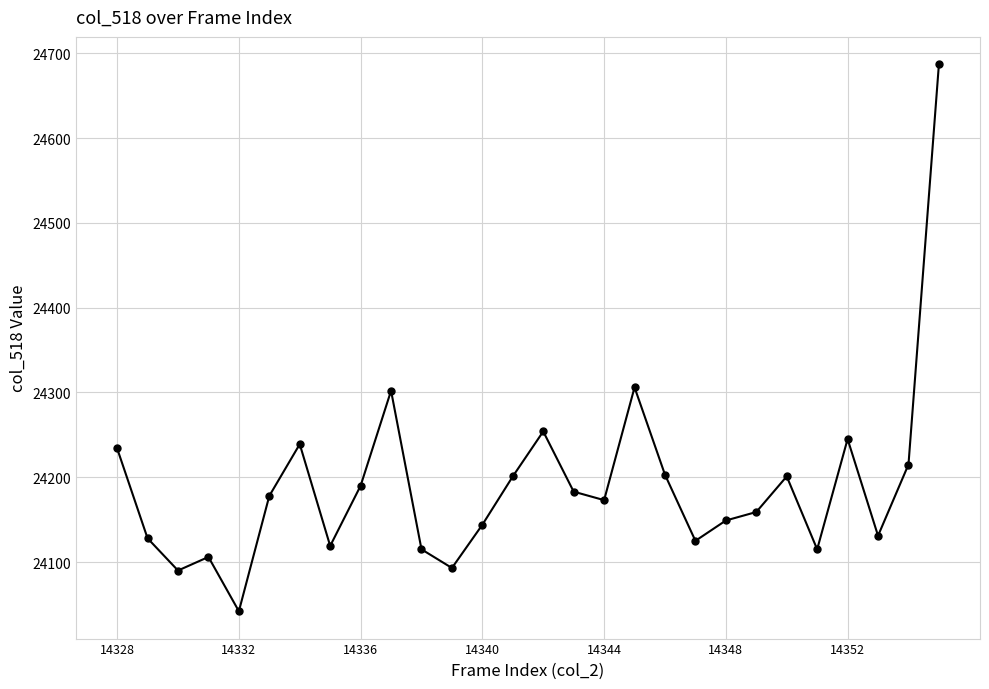

What is the value of the 28th point from the left?

24687